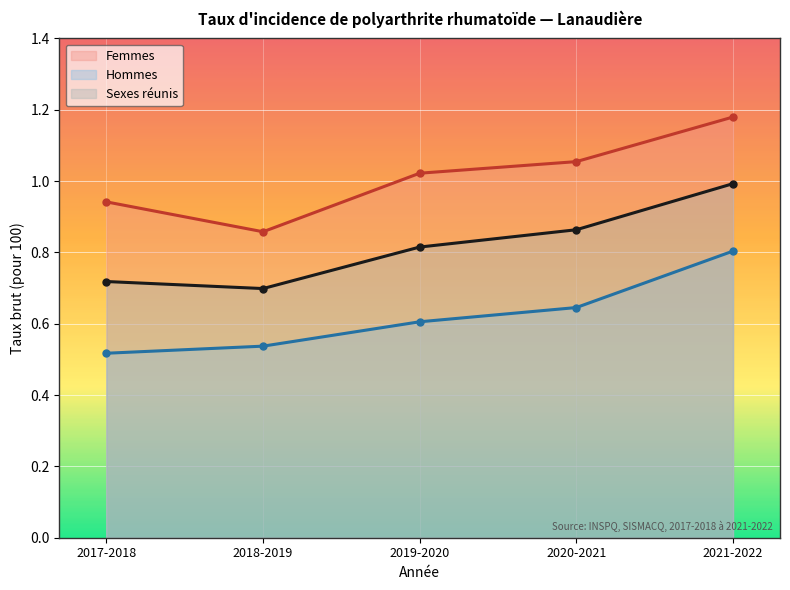

What is the total value across all series at 2021-2022?

3.0